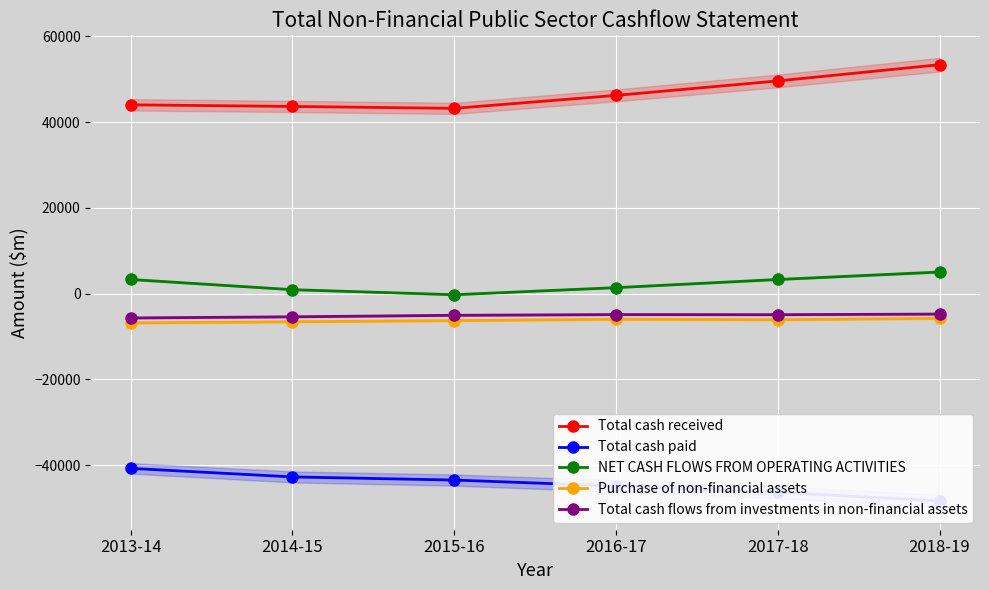

What are all the series names shown in the legend?

Total cash received, Total cash paid, NET CASH FLOWS FROM OPERATING ACTIVITIES, Purchase of non-financial assets, Total cash flows from investments in non-financial assets